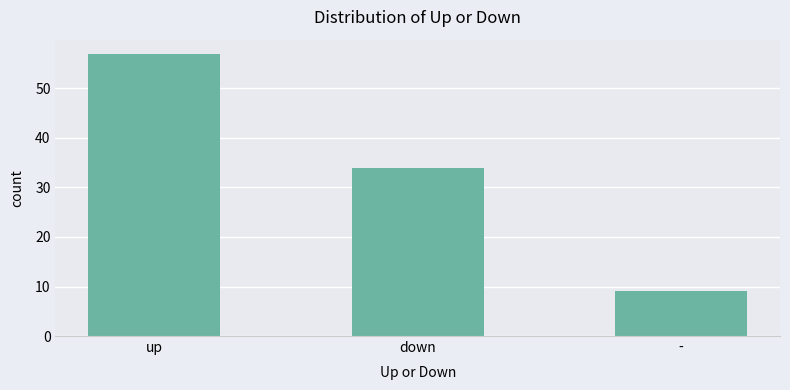

At which category does the chart reach its minimum across all series?

-